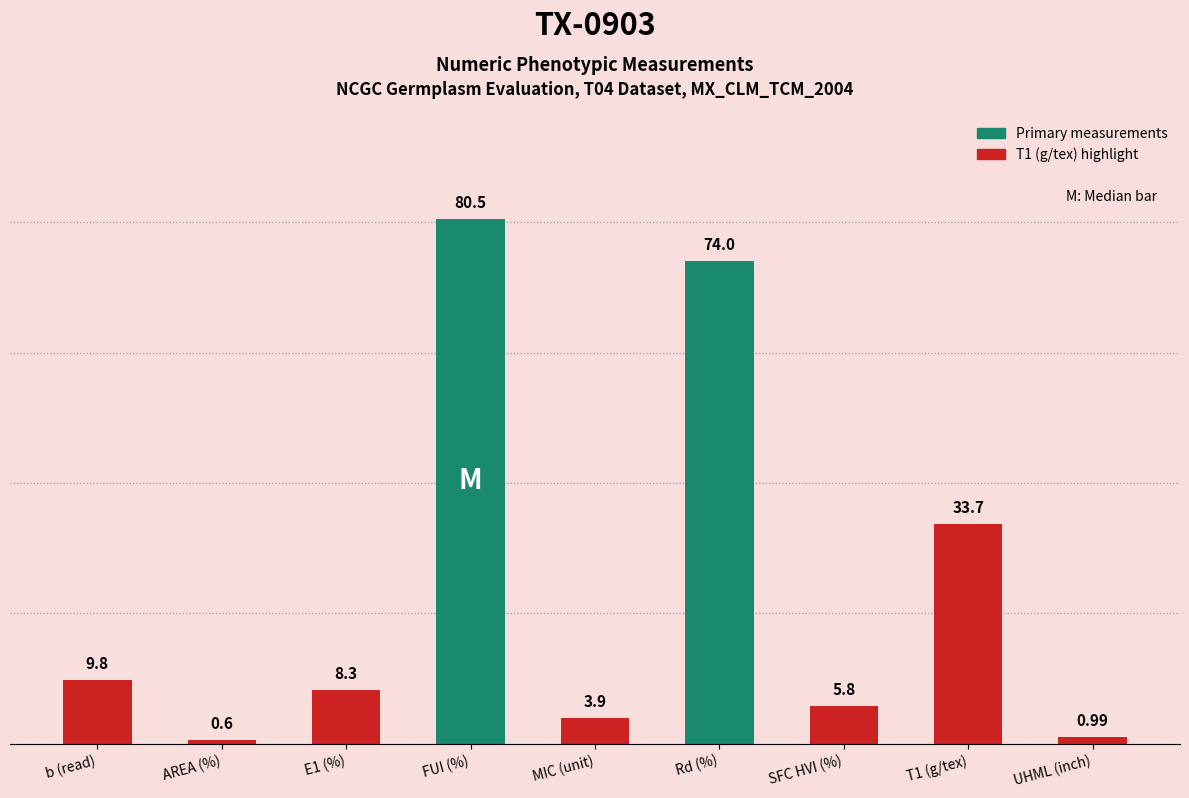

What is the difference between the maximum and minimum values?

79.9